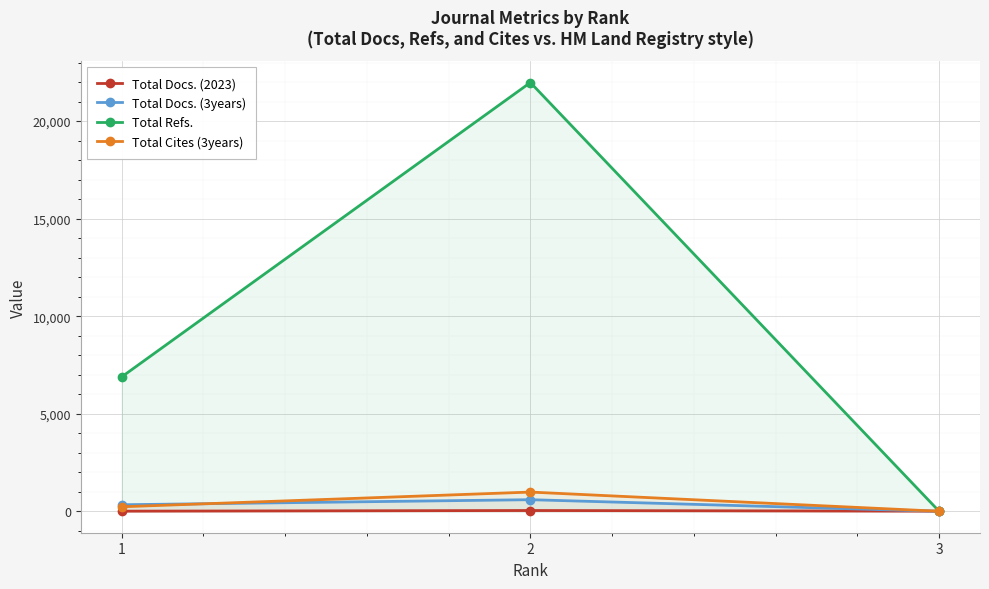

How many data points in Total Refs. are above 6887?

1